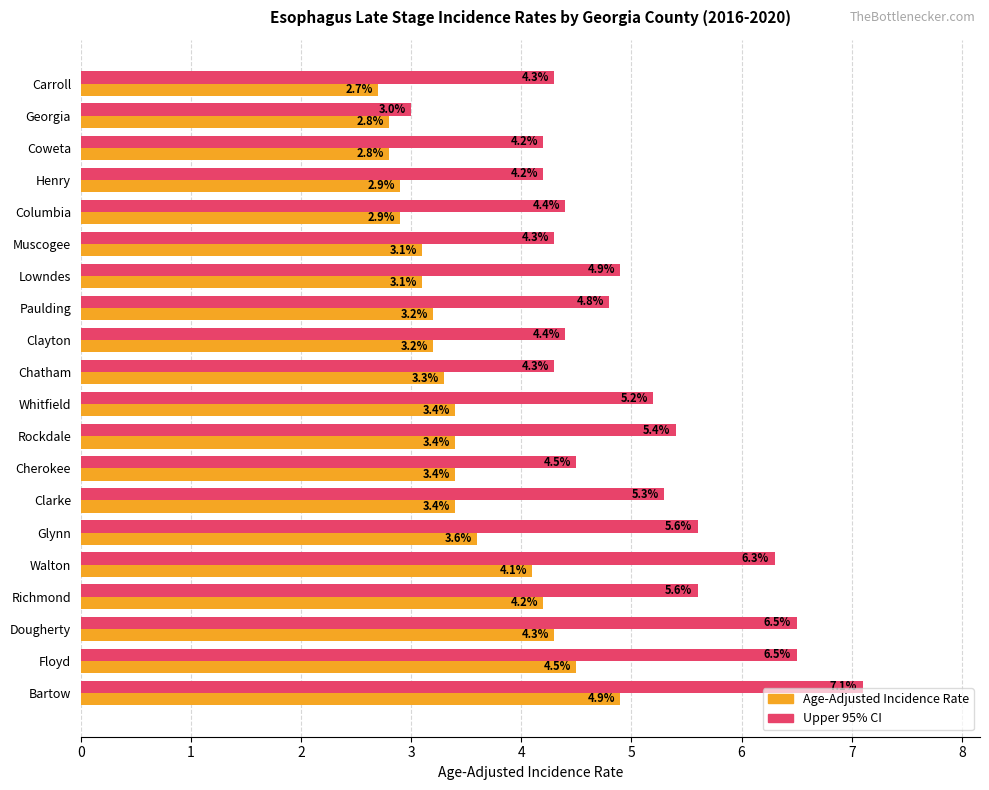

At which category does the chart reach its peak across all series?

Bartow